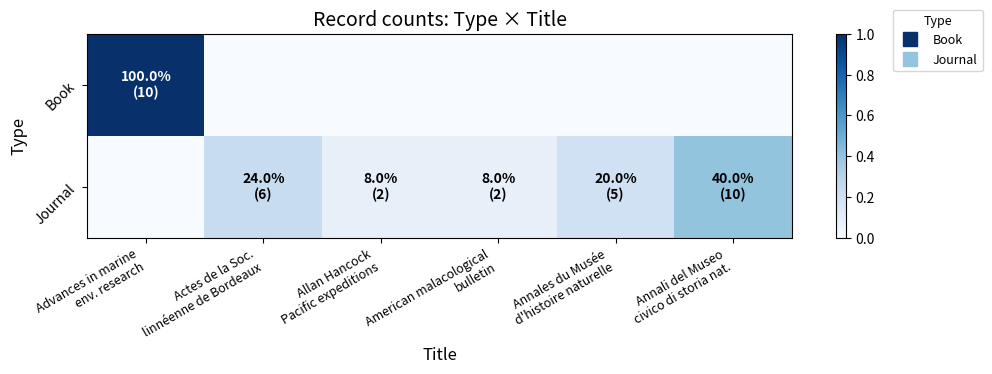

Reading left to right, transcribe all the data shown in this chart.

Book: Advances in marine
env. research=1.0	Actes de la Soc.
linnéenne de Bordeaux=0.0	Allan Hancock
Pacific expeditions=0.0	American malacological
bulletin=0.0	Annales du Musée
d'histoire naturelle=0.0	Annali del Museo
civico di storia nat.=0.0
Journal: Advances in marine
env. research=0.0	Actes de la Soc.
linnéenne de Bordeaux=0.2	Allan Hancock
Pacific expeditions=0.1	American malacological
bulletin=0.1	Annales du Musée
d'histoire naturelle=0.2	Annali del Museo
civico di storia nat.=0.4